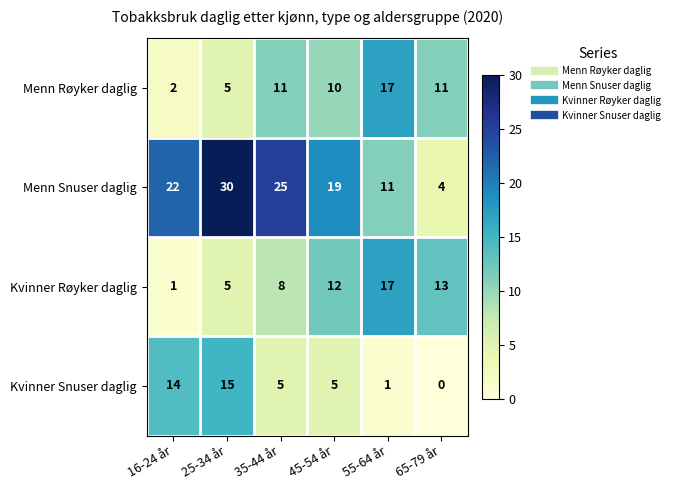

Read the Menn Røyker daglig value at 45-54 år, to the nearest 5.

10